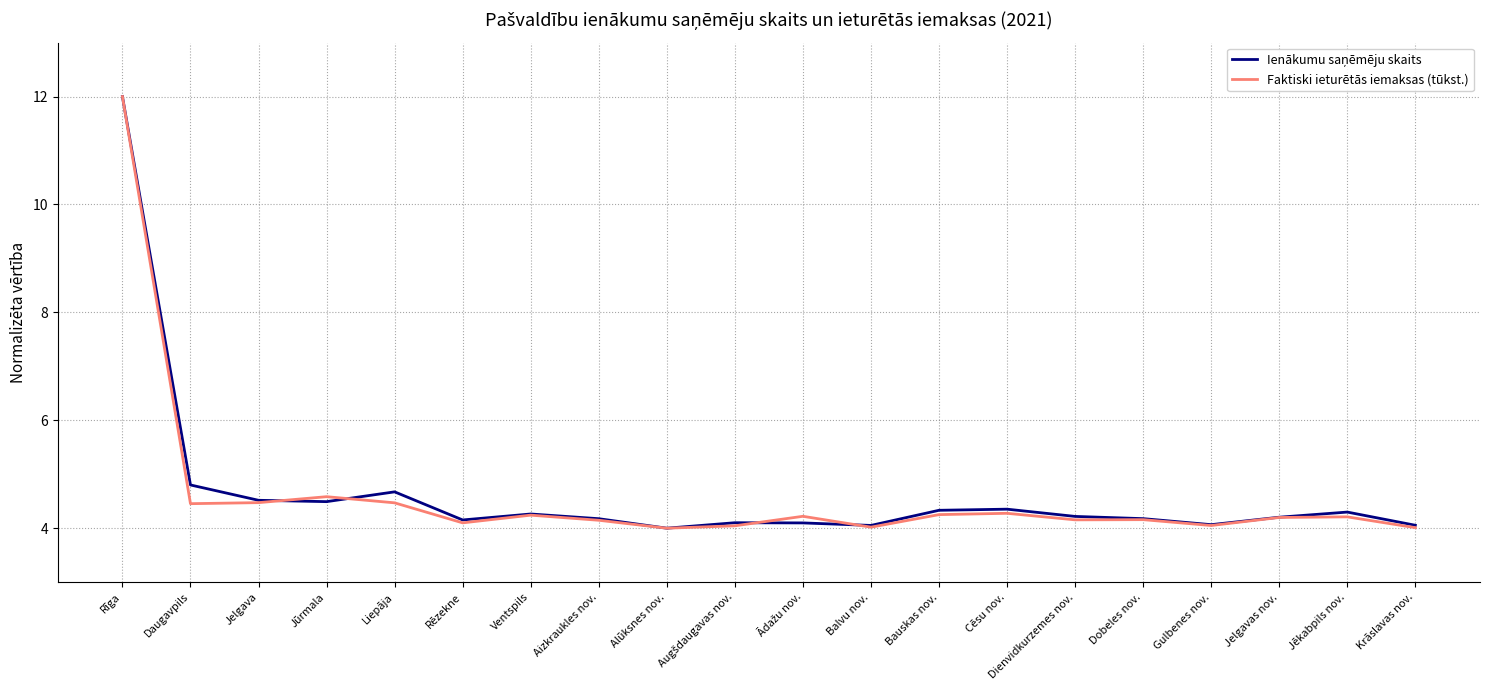

Is this an area chart (filled region under the line)?

No